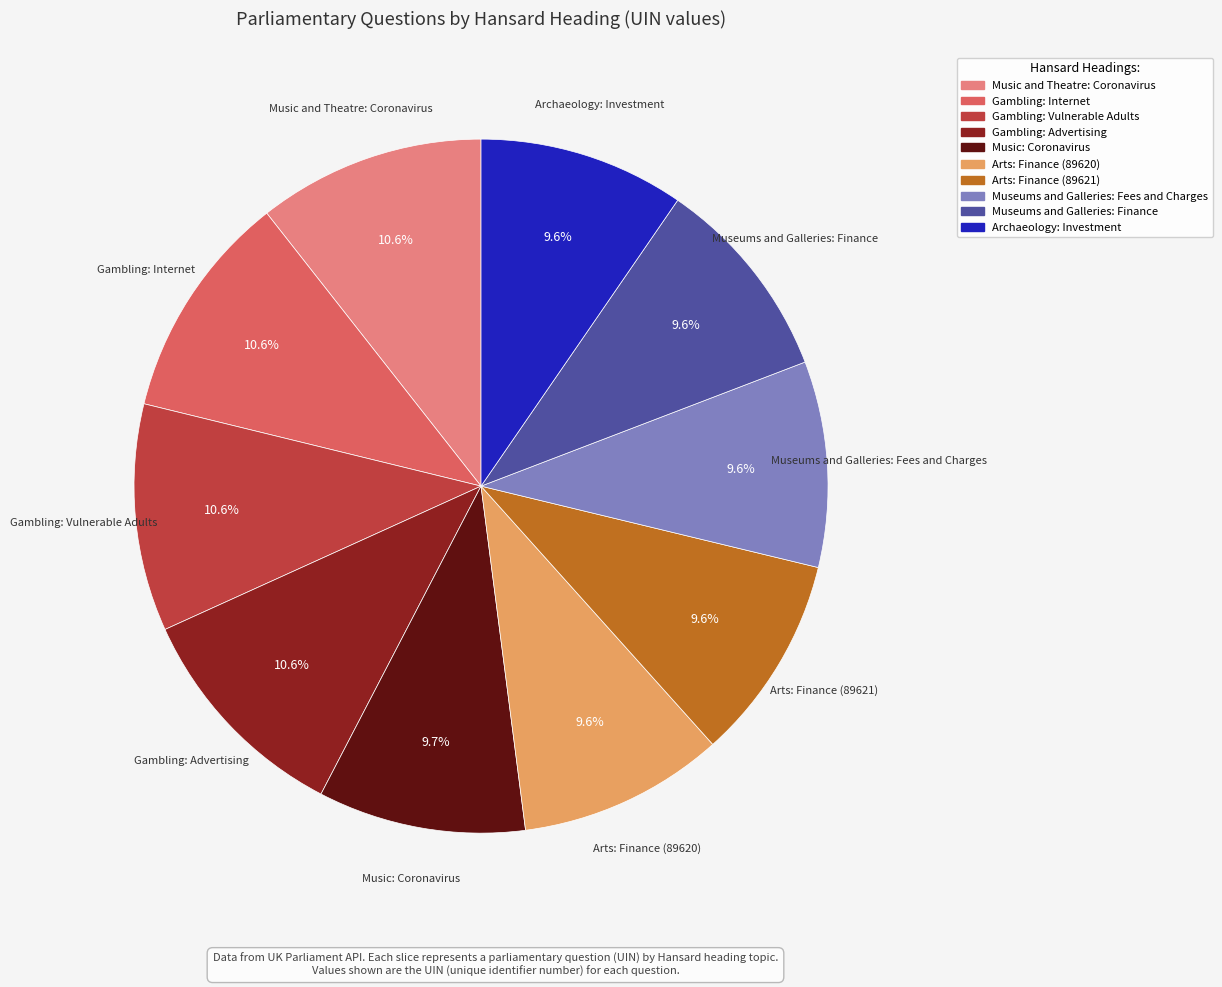

To the nearest percent, what is the difference between the largest and smallest slice percentages?

1%